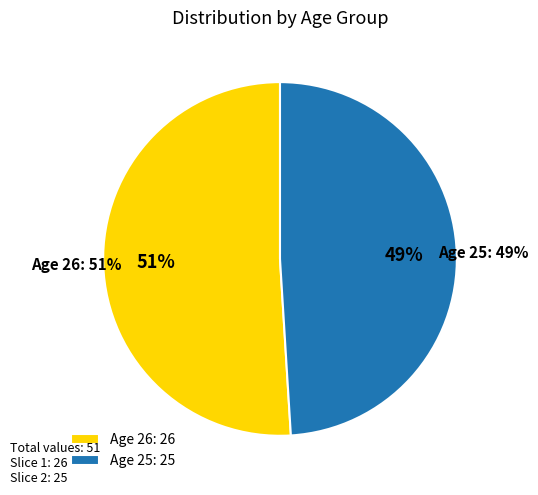

Which slice is the largest?

26